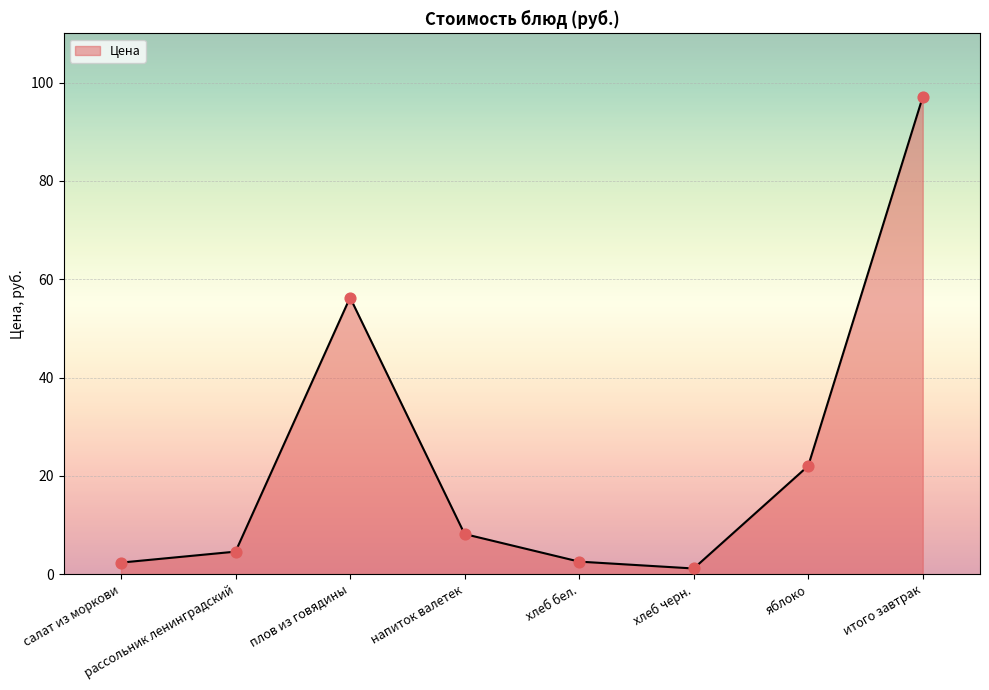

What is the change in value from напиток валетек to итого завтрак?

+88.9